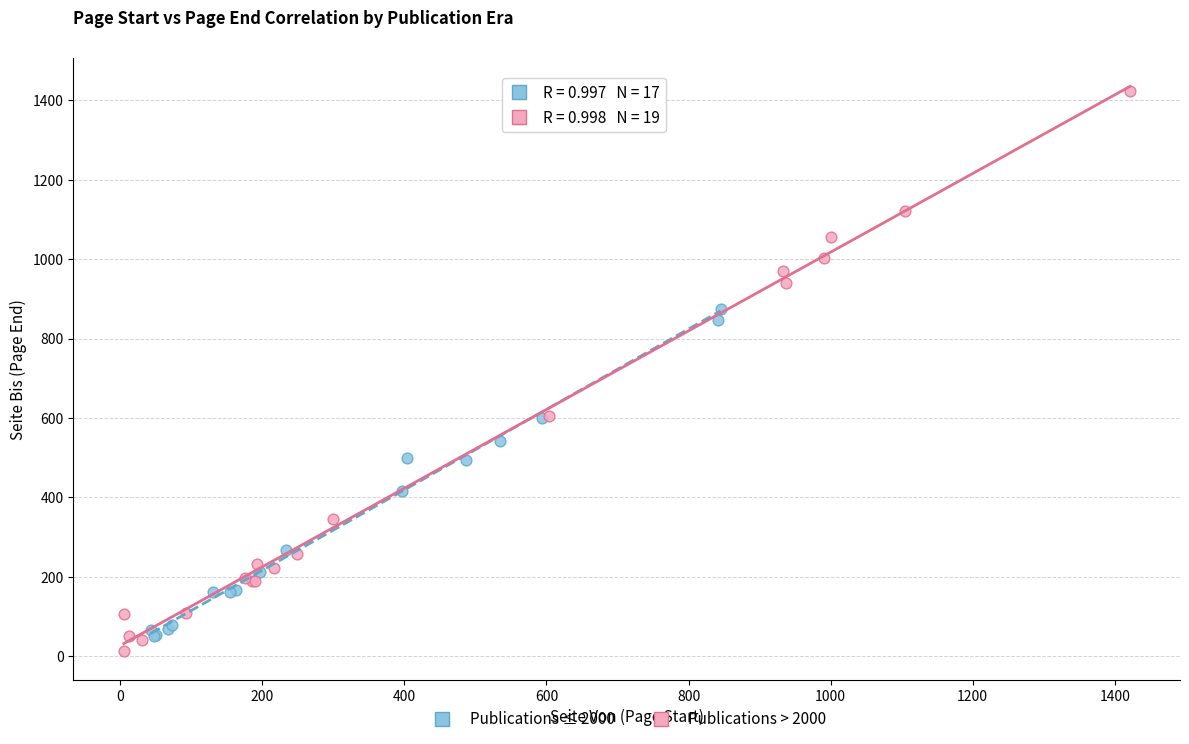

Which series reaches the maximum Y coordinate?

Publications > 2000